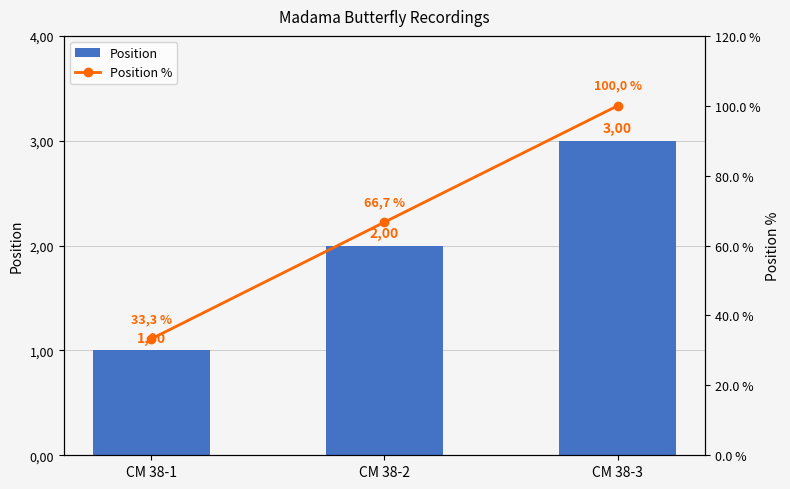

At CM 38-1, list the series in order from largest to smallest.

Position %, Position